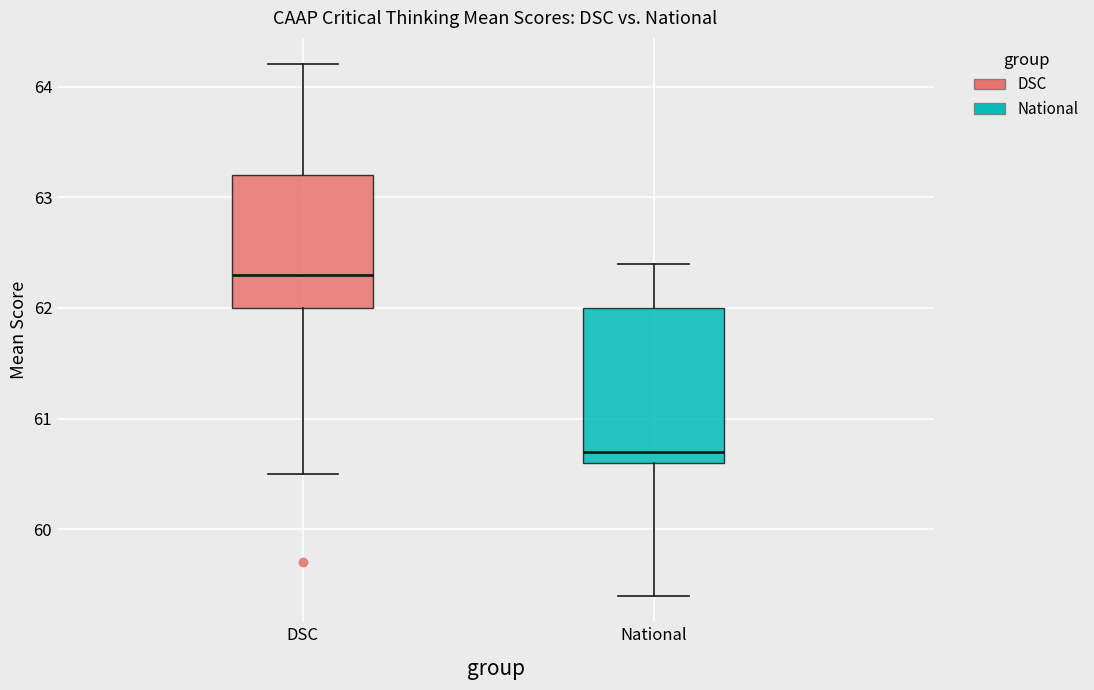

Which box's median line is the lowest?

National